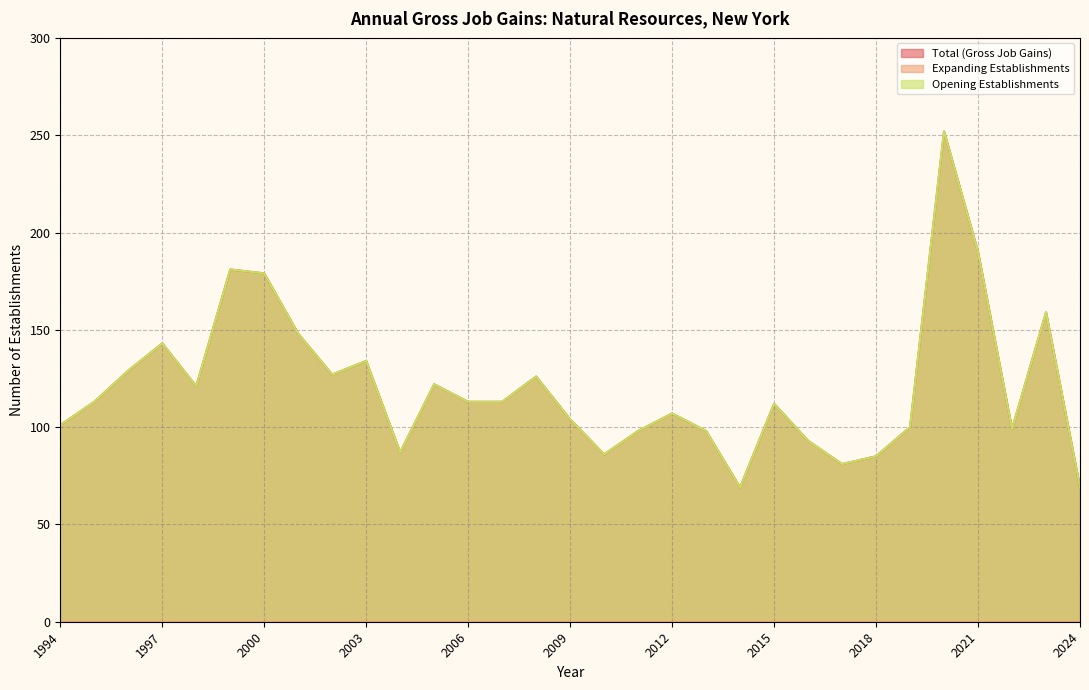

In Opening Establishments, how many points are lower than both neighbors (excluding endpoints)?

7